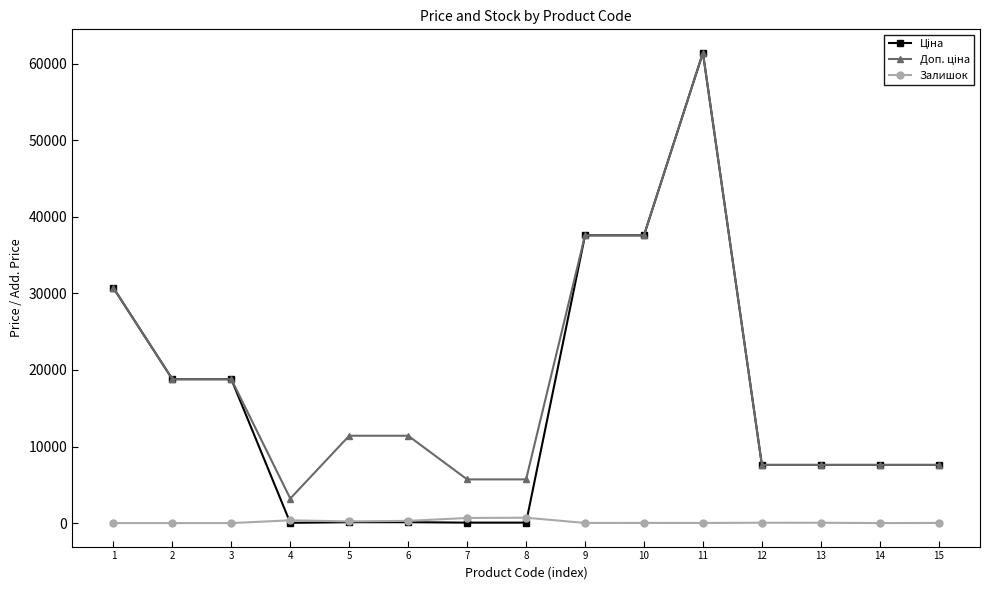

At how many categories does at least one series exceed 18291?

6